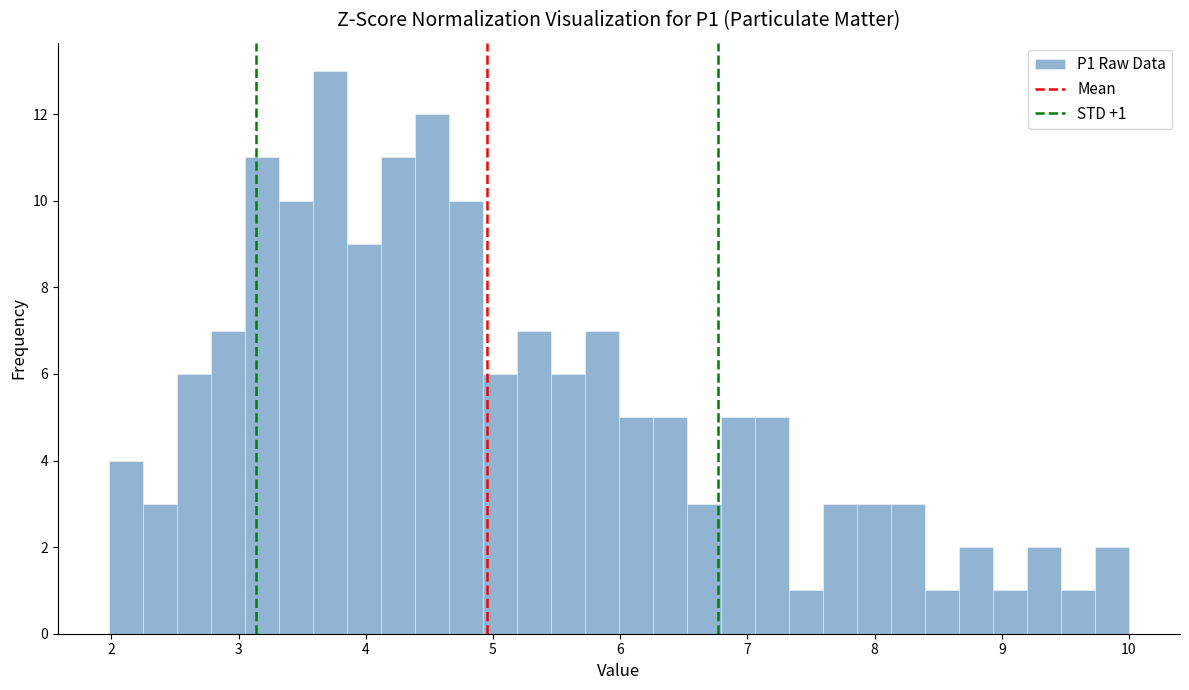

Around what value on the x-axis is the tallest bar? Give the approximate position of its centre, as read against the axis.

3.7